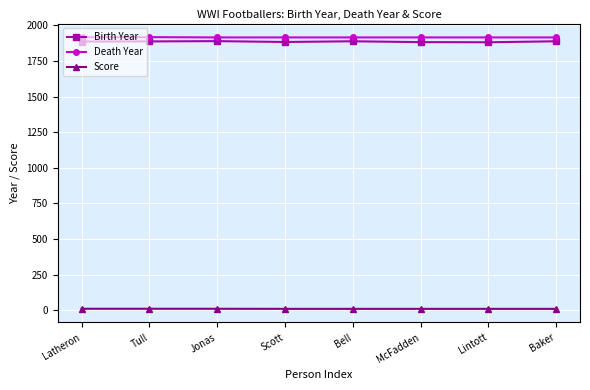

What is the label of the 3rd point from the right?

McFadden